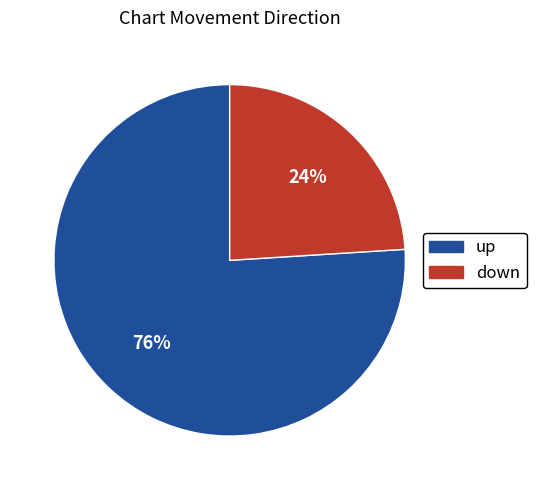

Rank the categories by value from lowest to highest.

down, up